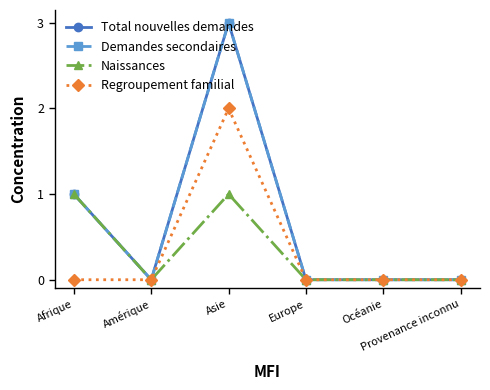

Is this an area chart (filled region under the line)?

No